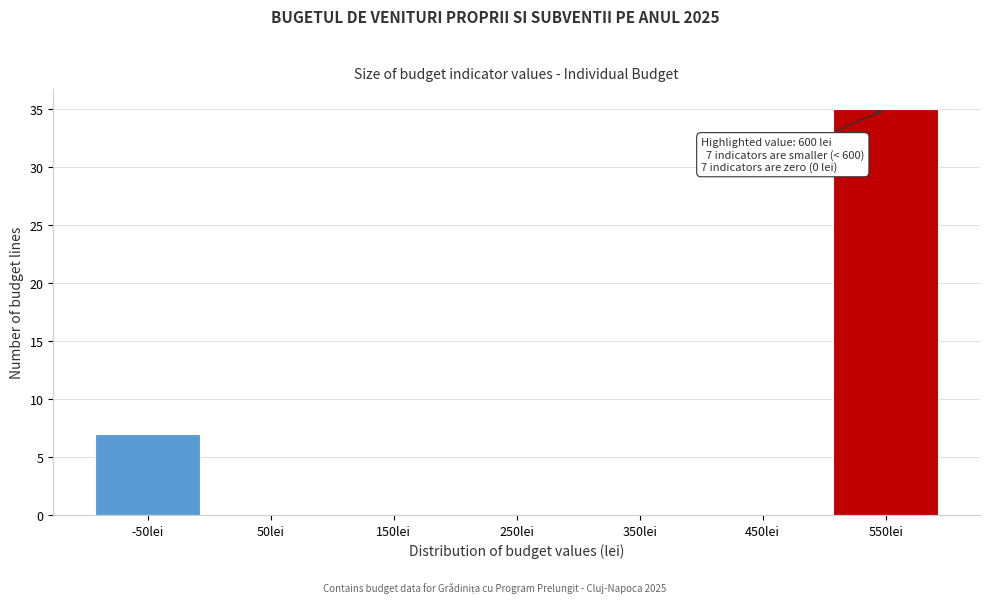

Reading left to right, what are all the values shown in this chart?

-50lei=7	50lei=0	150lei=0	250lei=0	350lei=0	450lei=0	550lei=35